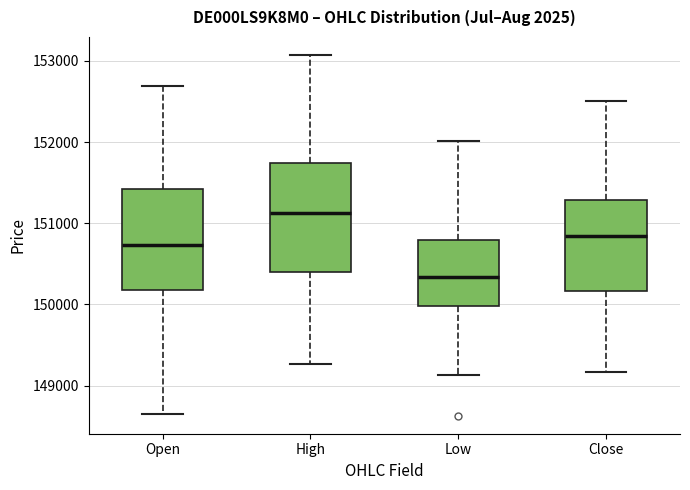

Where does the lower whisker of the box for Open end on the y-axis? The values are not printed on the chart, so give them approximately, as read against the axis.

148700